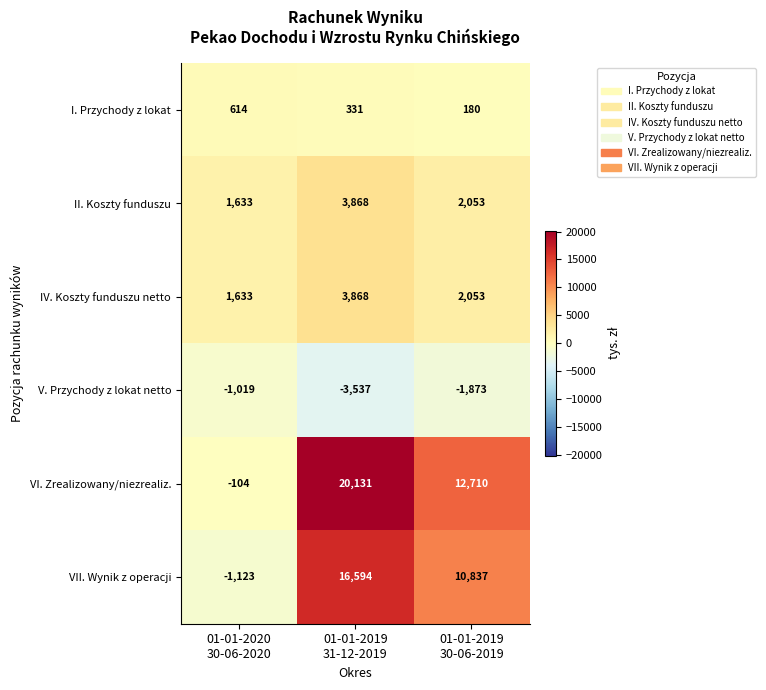

What is the maximum value shown in the chart?

20131